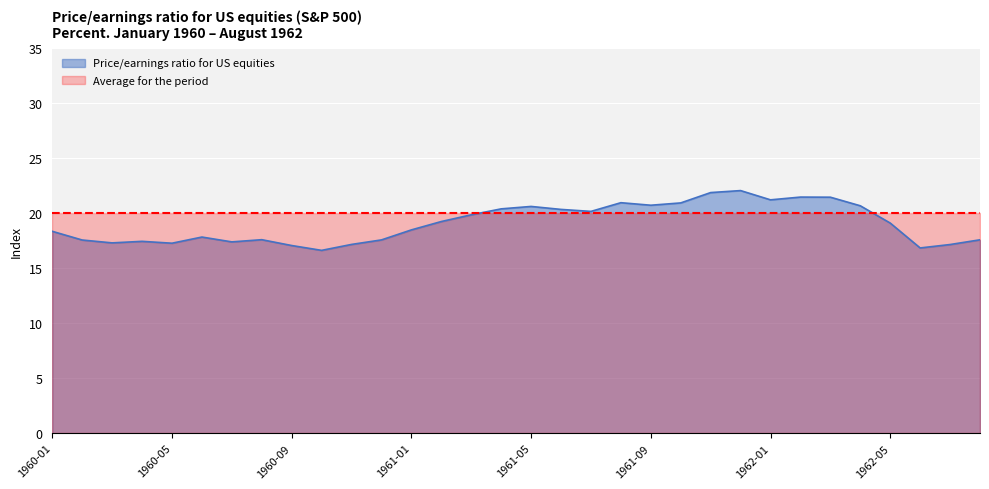

Where does the data first go above 19?

1961-02